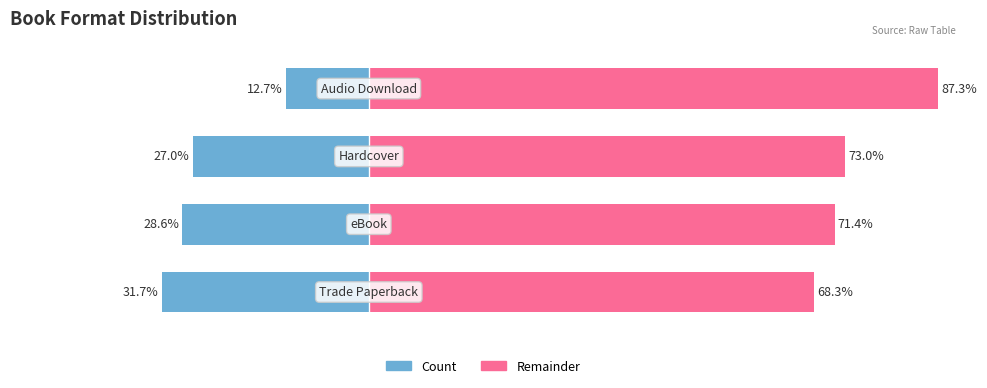

What is the value of the Remainder bar at the 4th from the left?

87.3